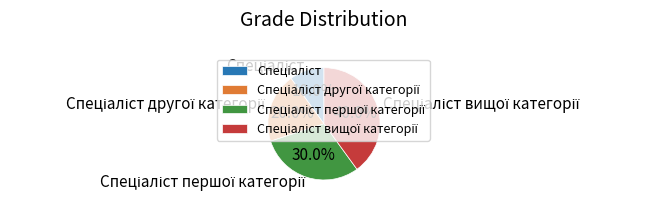

Count the number of slices in the pie.

4